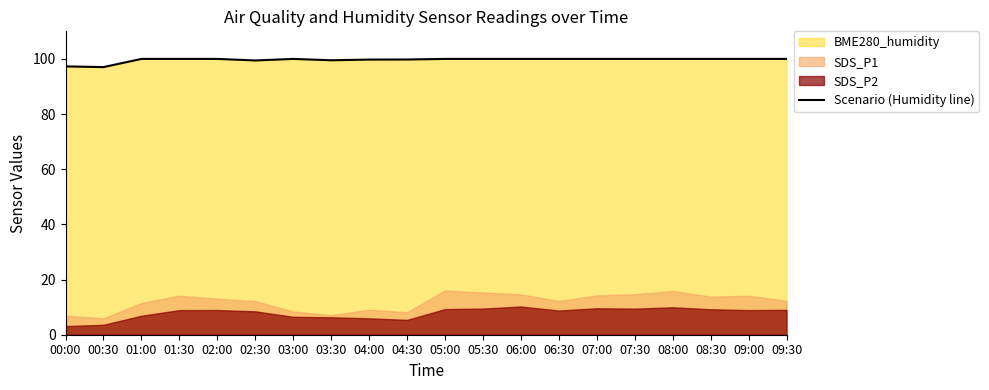

Rank the categories by value from highest to lowest.

01:00, 01:30, 02:00, 03:00, 05:00, 05:30, 06:00, 06:30, 07:00, 07:30, 08:00, 08:30, 09:00, 09:30, 04:30, 04:00, 03:30, 02:30, 00:00, 00:30